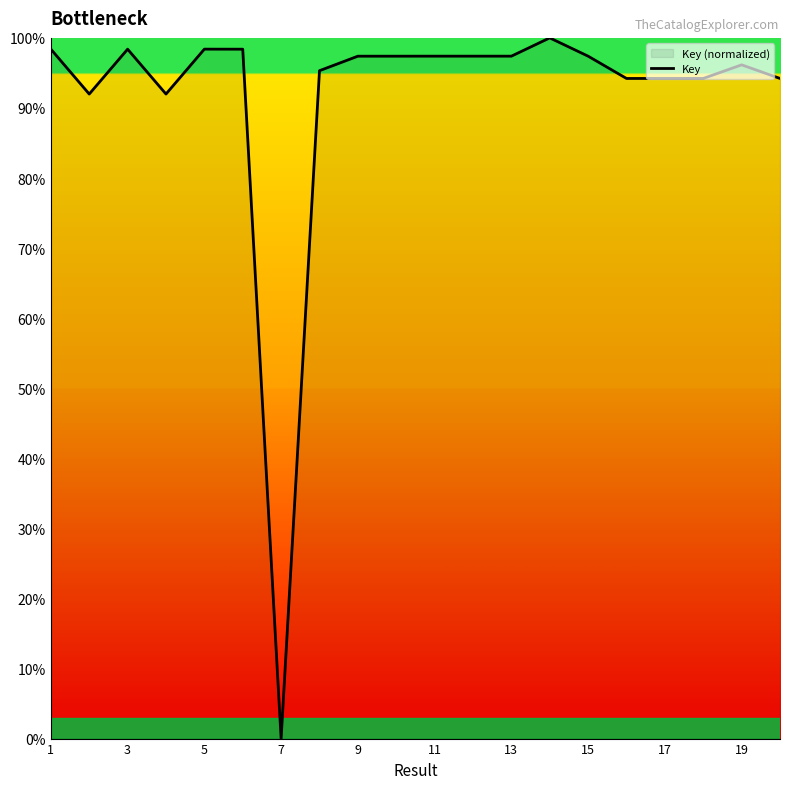

Does the chart display data point markers on the line(s)?

No